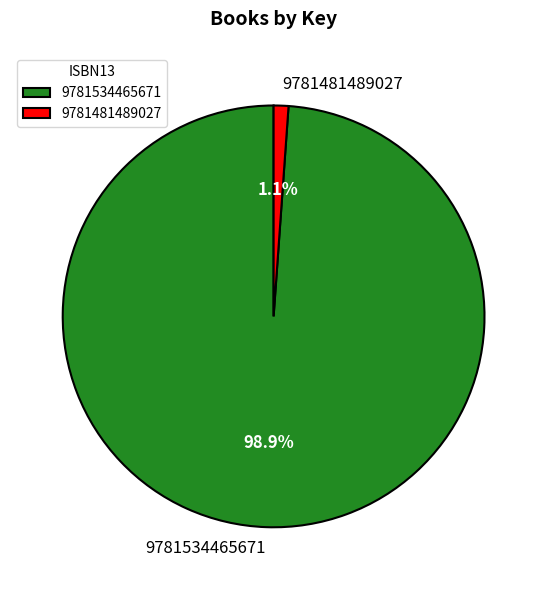

Does any single category account for the majority?

Yes